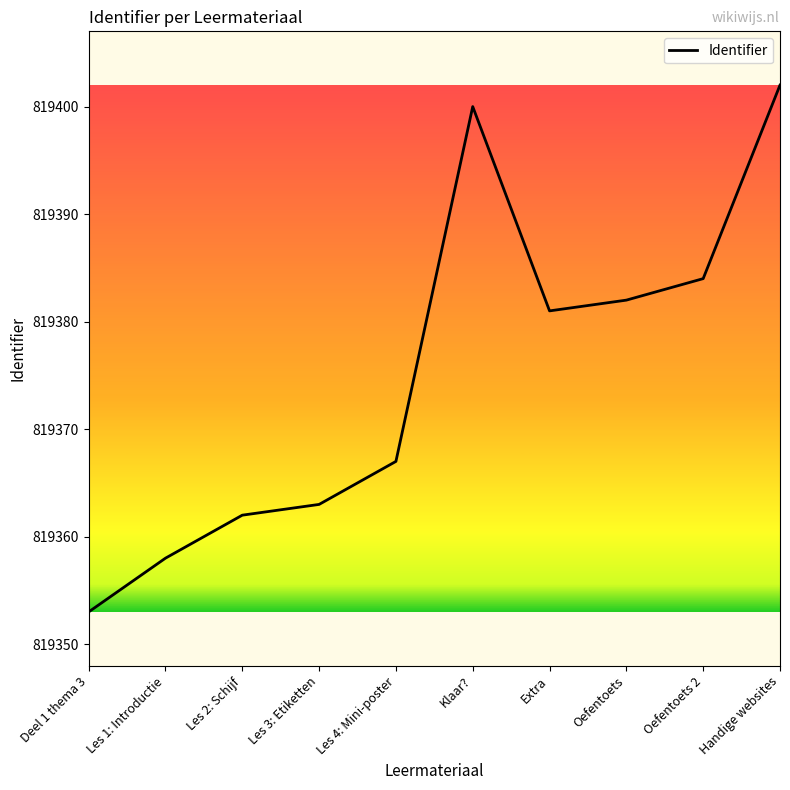

List the labels in order of value, smallest first.

Deel 1 thema 3, Les 1: Introductie, Les 2: Schijf, Les 3: Etiketten, Les 4: Mini-poster, Extra, Oefentoets, Oefentoets 2, Klaar?, Handige websites